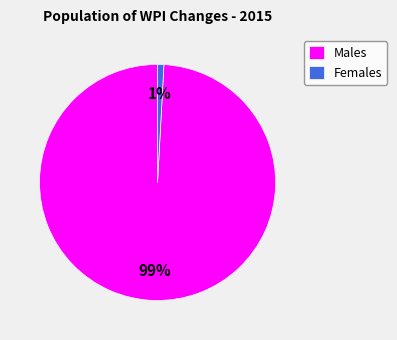

Is the sum of Females and Males greater than half?

Yes